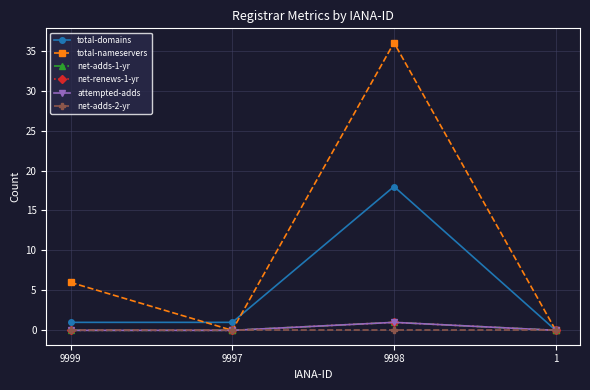

Does the chart have visible grid lines?

Yes